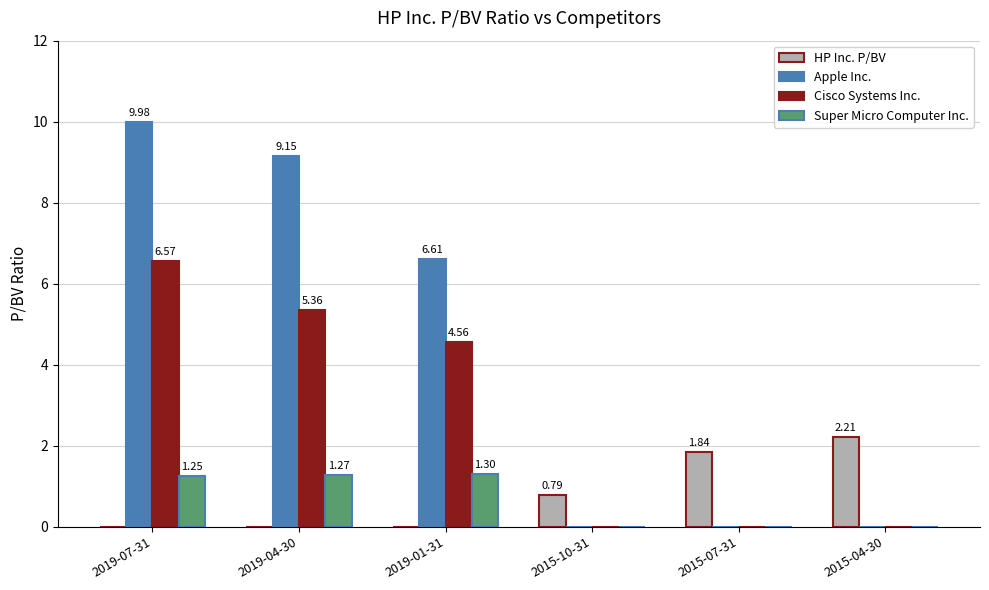

What is the sum of all Cisco Systems Inc. values?

16.5